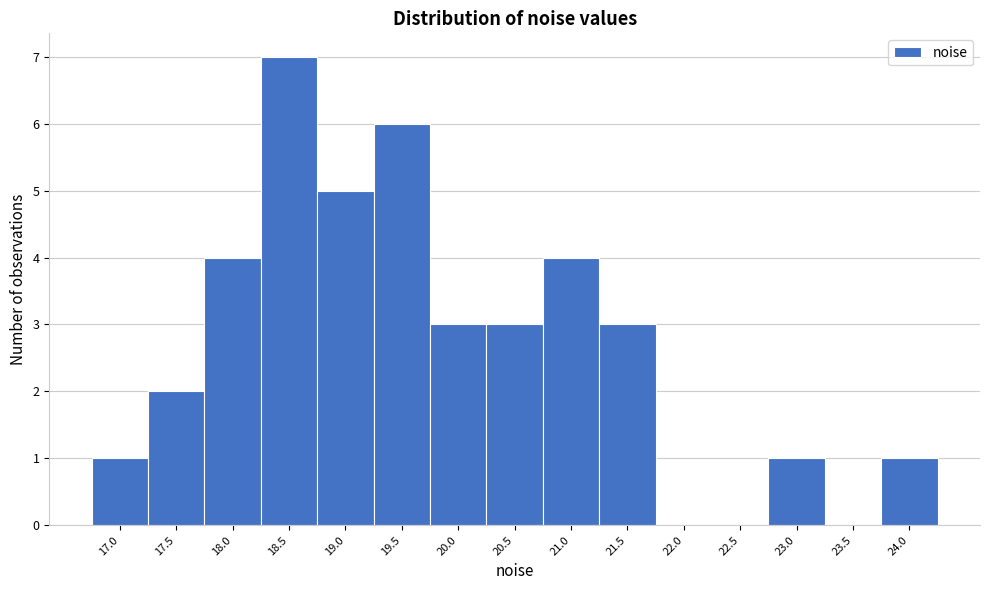

Reading right to left, list all the values displayed in this chart.

24.0=1	23.5=0	23.0=1	22.5=0	22.0=0	21.5=3	21.0=4	20.5=3	20.0=3	19.5=6	19.0=5	18.5=7	18.0=4	17.5=2	17.0=1